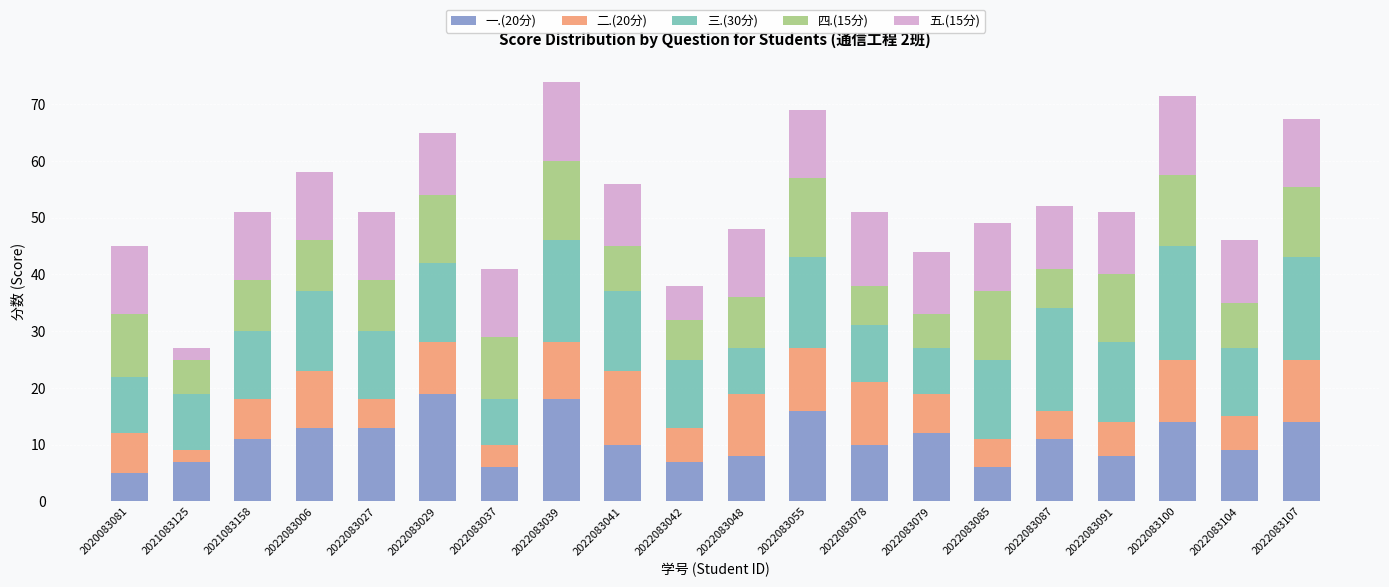

What is the maximum value for 一.(20分)?

19.0